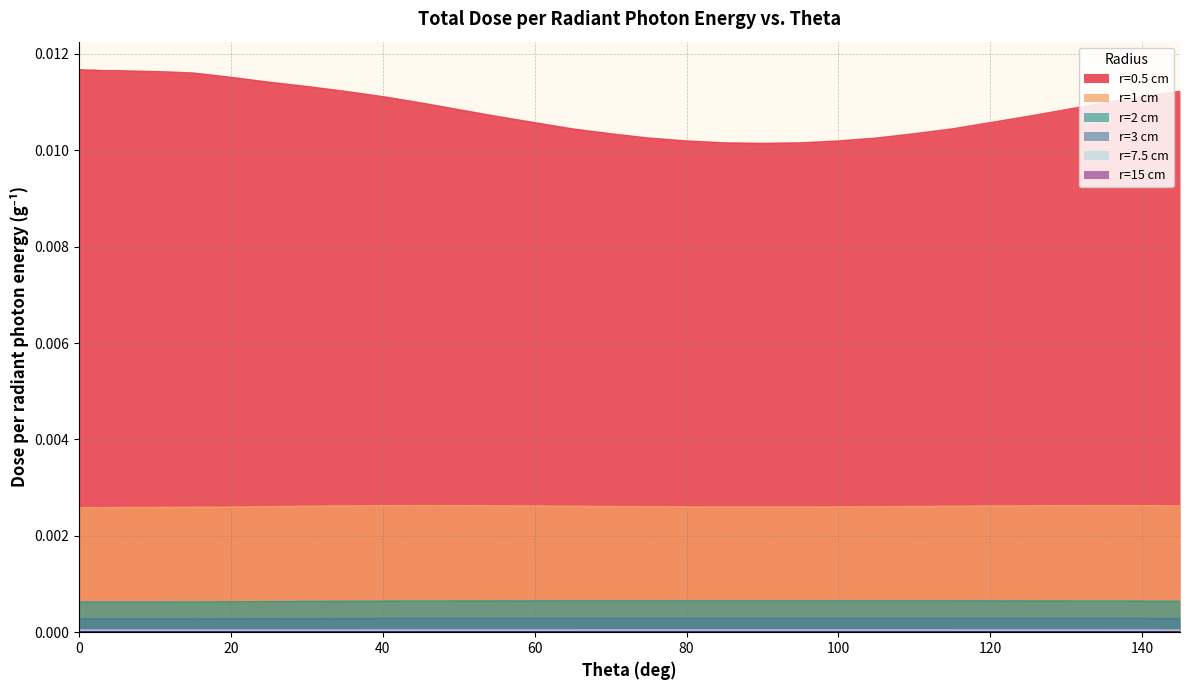

Rank the series at 70 from lowest to highest value.

r=7.5 cm, r=3 cm, r=2 cm, r=1 cm, r=0.5 cm